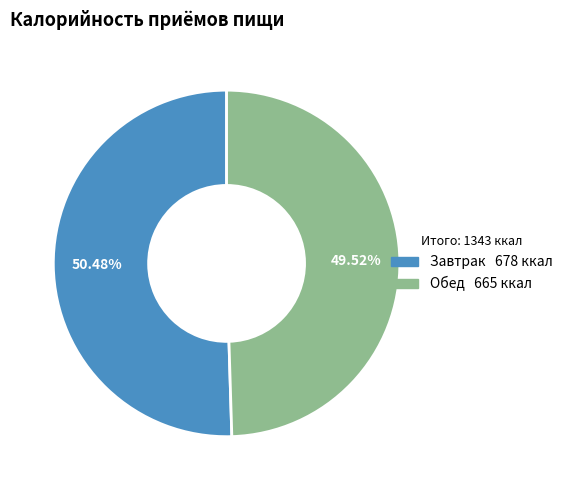

To the nearest percent, what is the average slice percentage?

50%